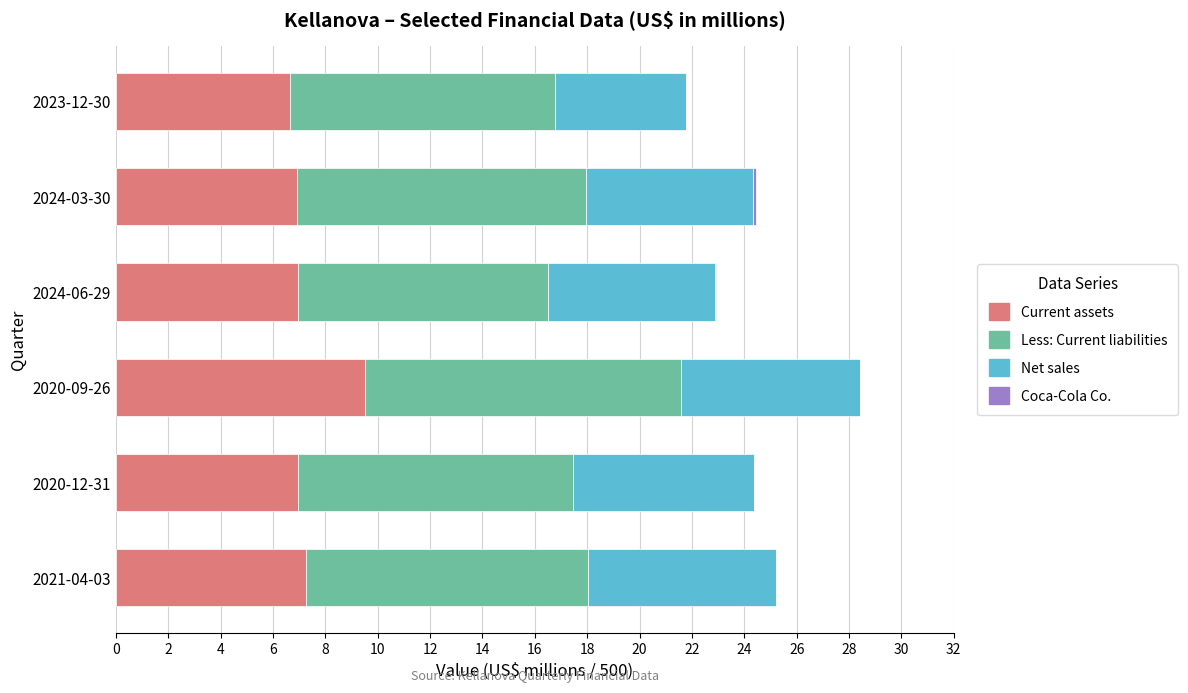

At which label does Current assets reach its peak?

2020-09-26